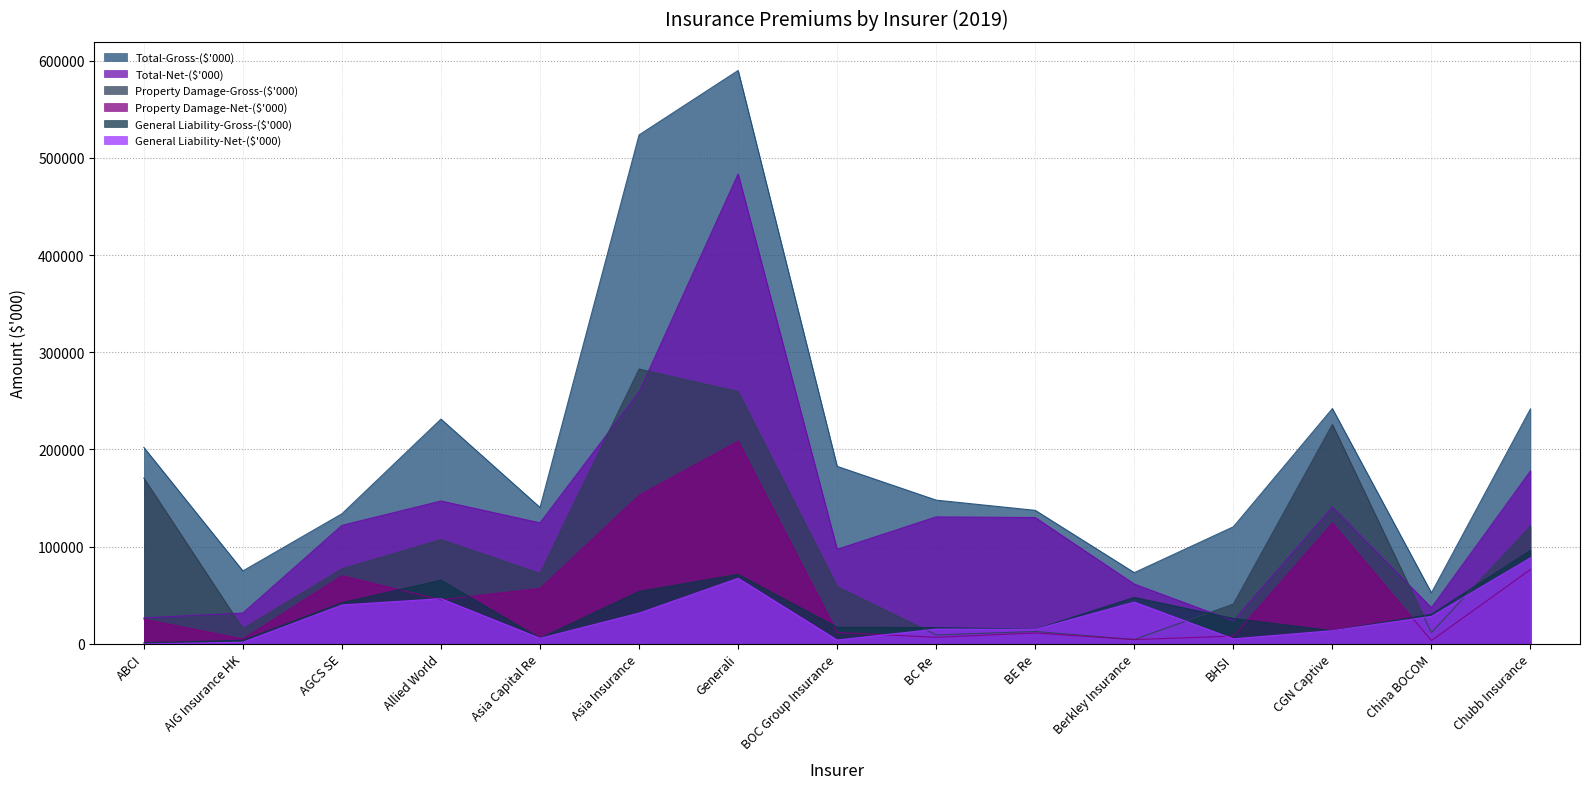

What is the label of the 8th point from the right?

BOC Group Insurance